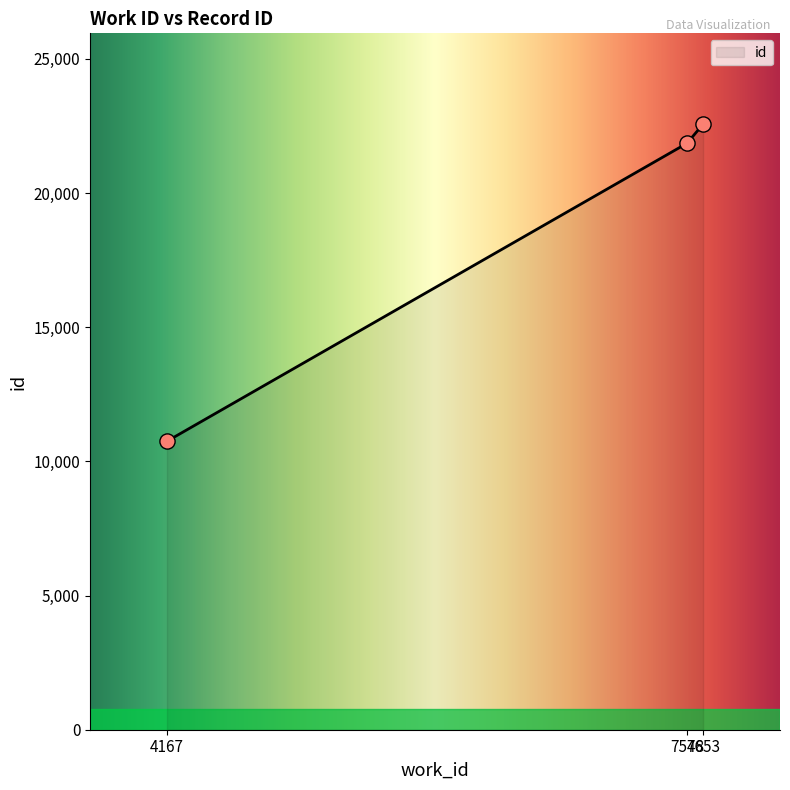

Approximately how many times larger is the value at 7548 compared to 4167?

2.0